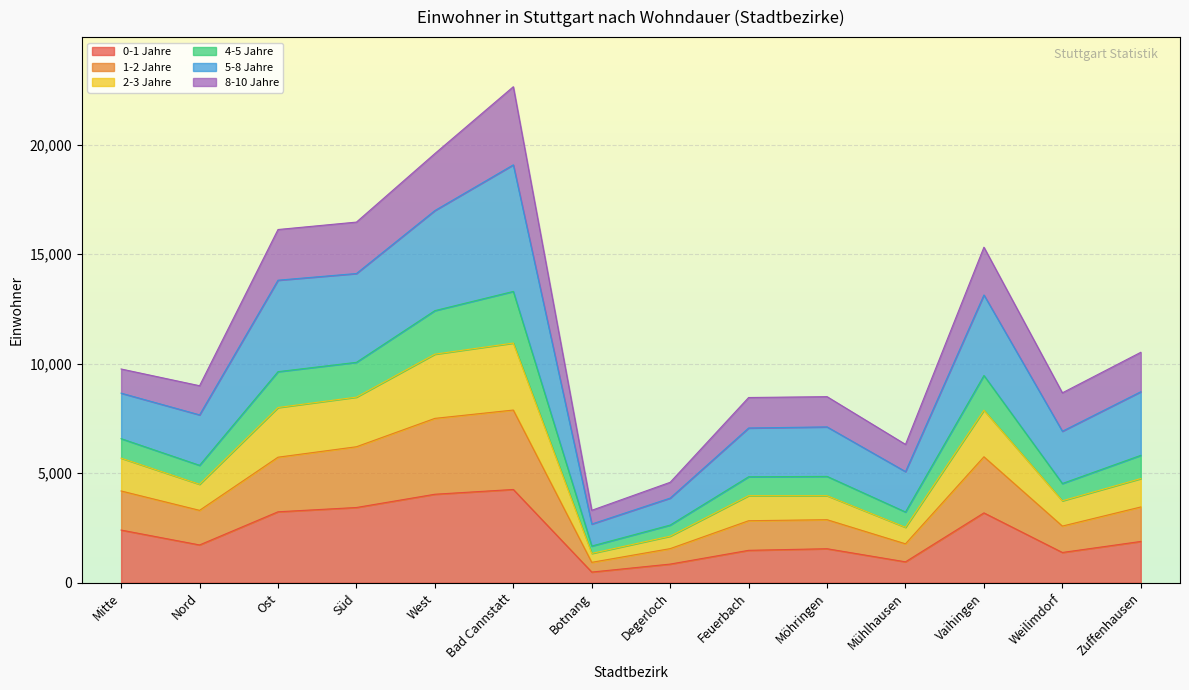

What is the minimum value shown in the chart?

488